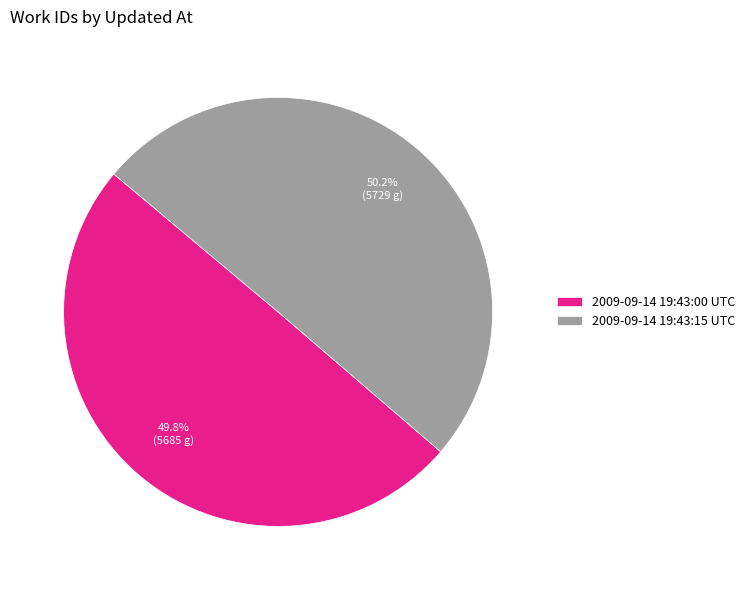

What is the total percentage of 2009-09-14 19:43:00 UTC and 2009-09-14 19:43:15 UTC?

100.0%